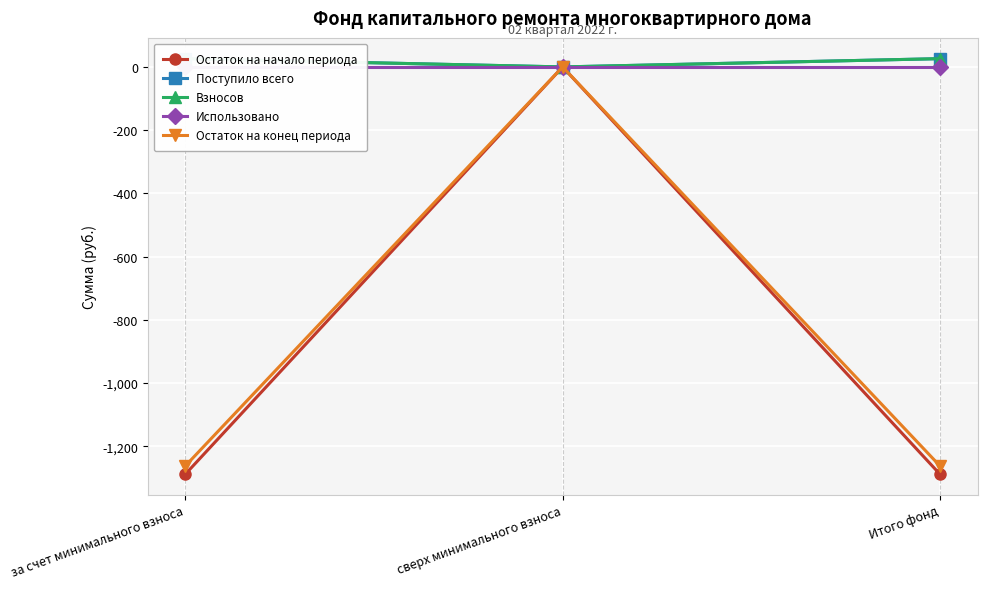

Rank the series by their maximum value, from lowest to highest.

Остаток на начало периода, Использовано, Остаток на конец периода, Поступило всего, Взносов